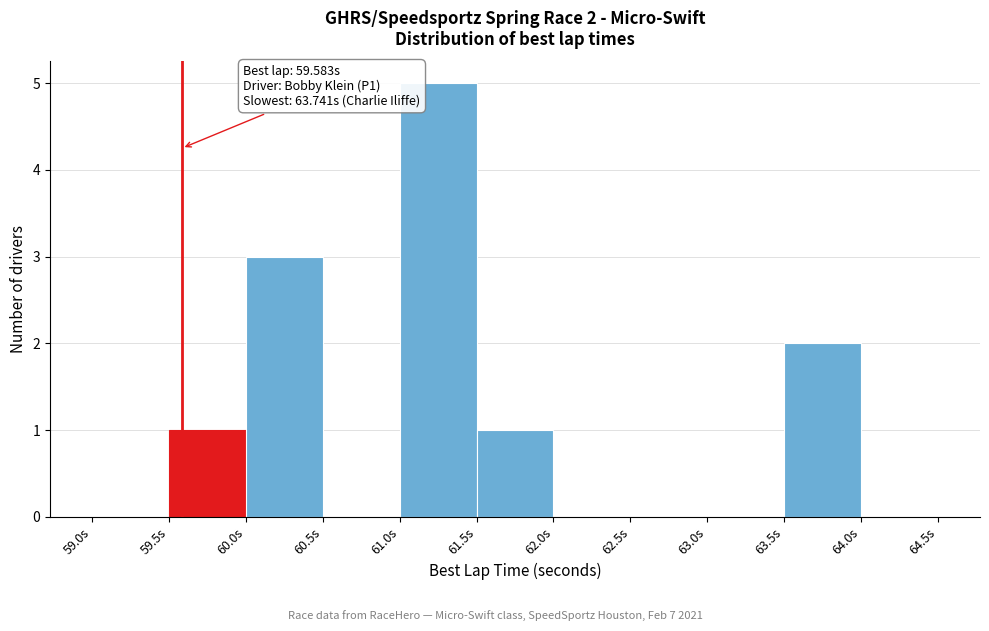

Over which range of the x-axis is the bar tallest?

61.0 to 61.5